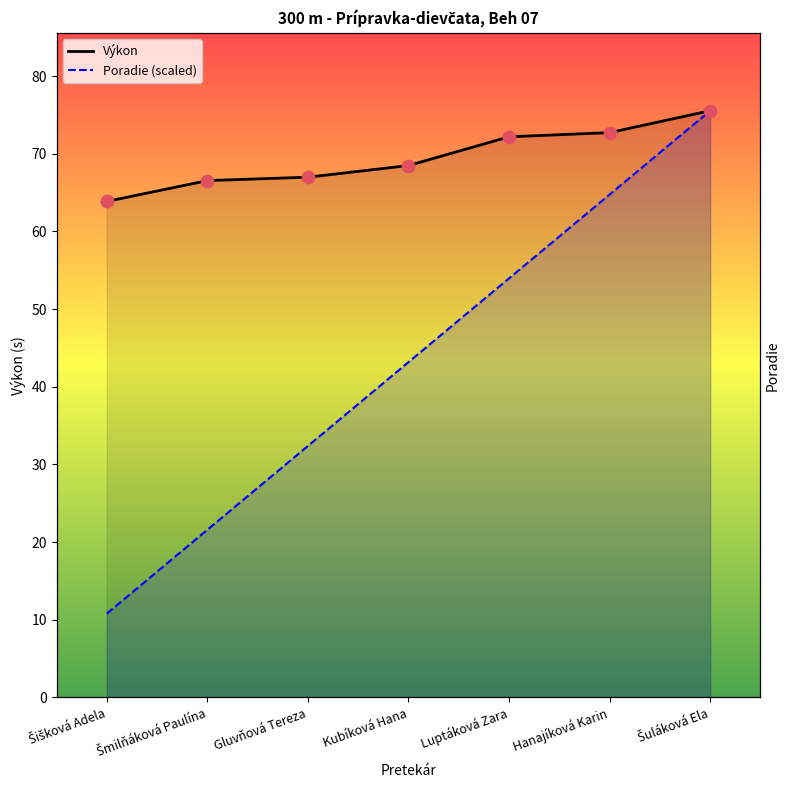

At which category is the sum across all series the highest?

Šuláková Ela